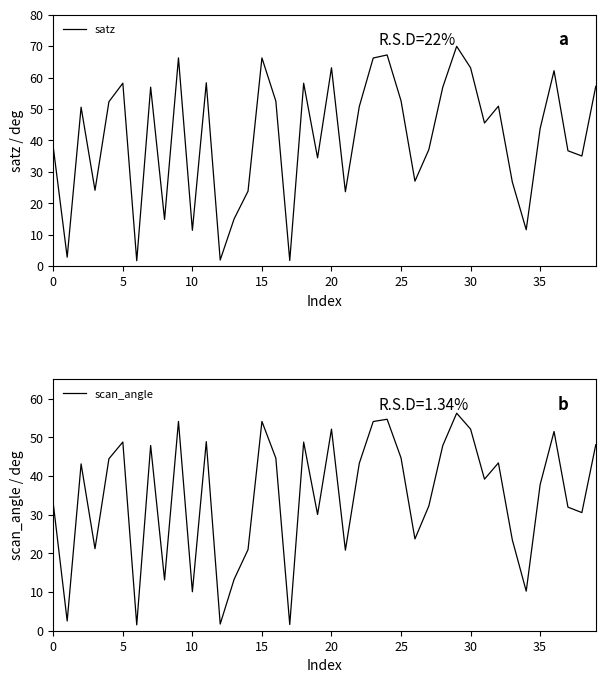

Between 15 and 38, which series saw the biggest shift?

satz